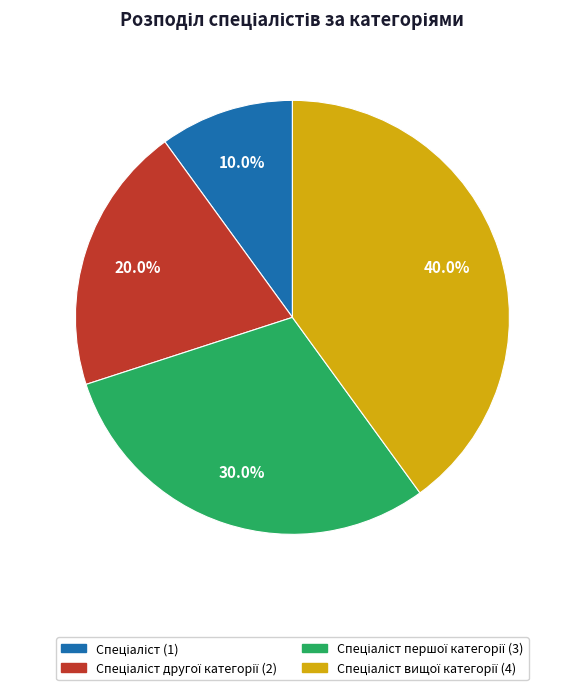

Does any single category account for the majority?

No